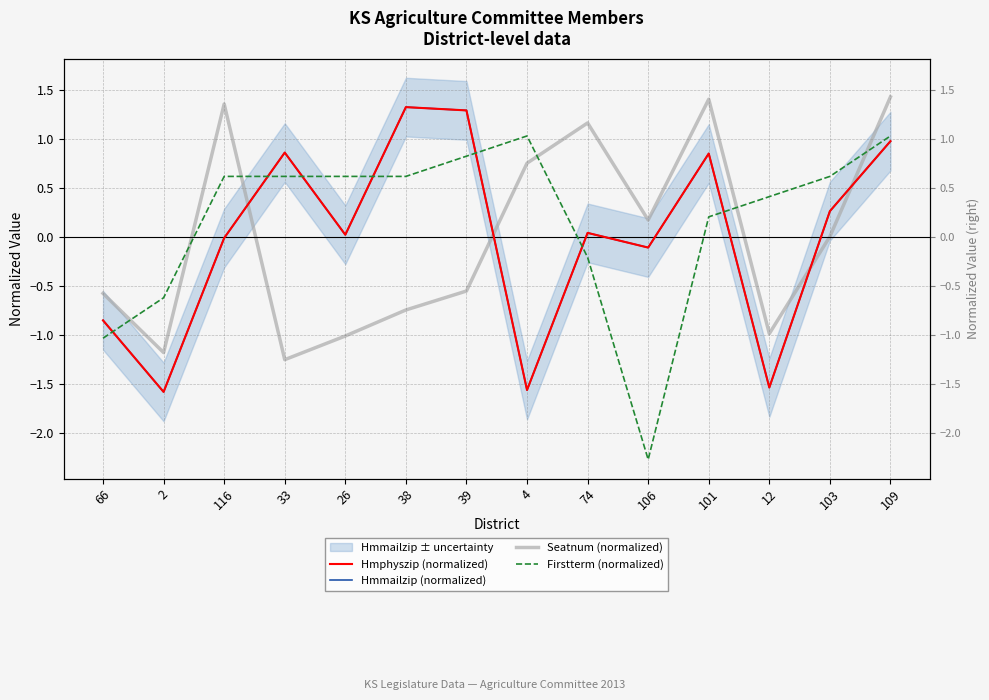

How many interior local peaks does the Hmphyszip series have?

4